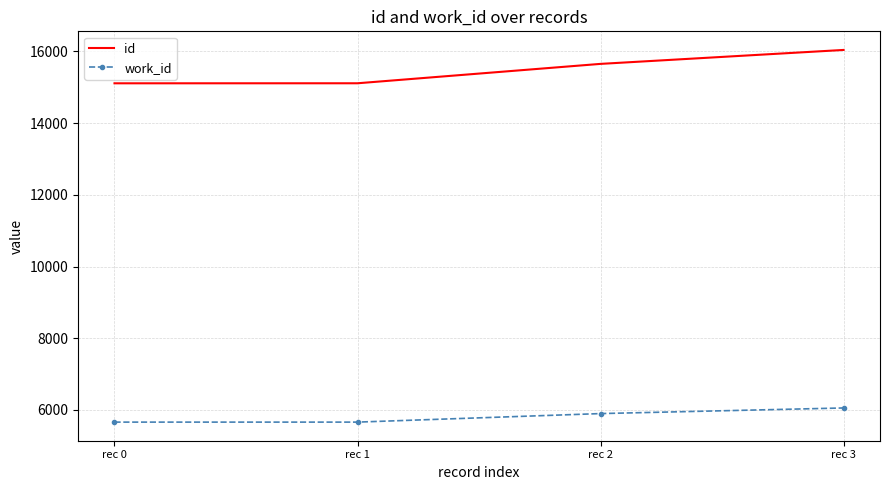

Is the value of work_id at rec 3 greater than the value of id at rec 3?

No